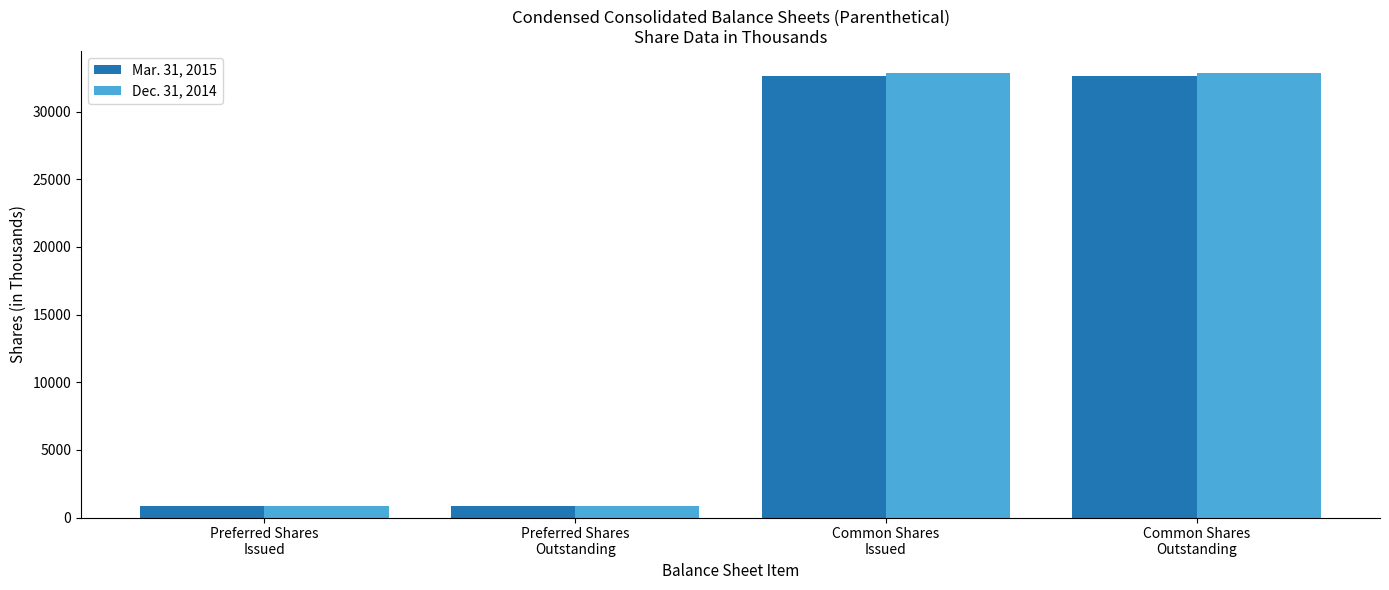

Does the chart contain stacked bars?

No